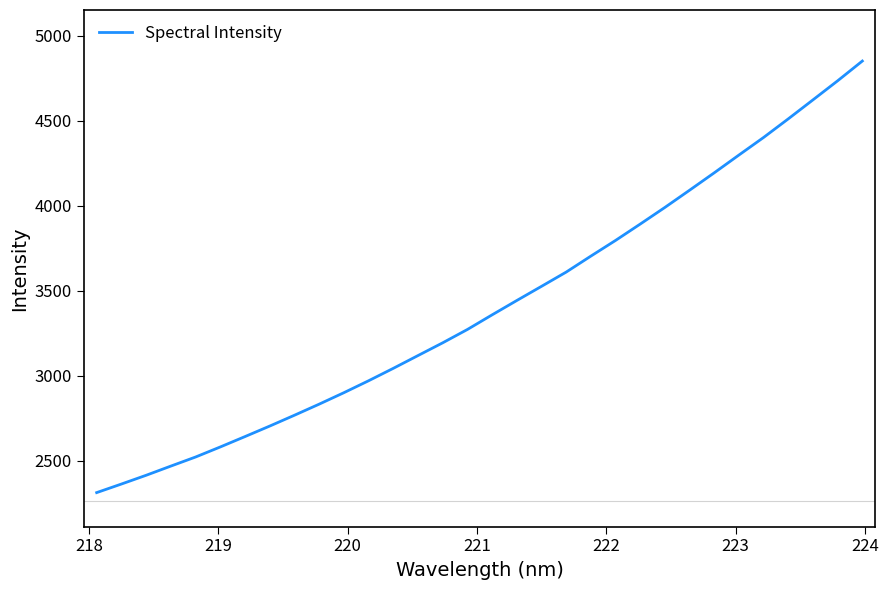

What is the smallest value displayed?

2313.6